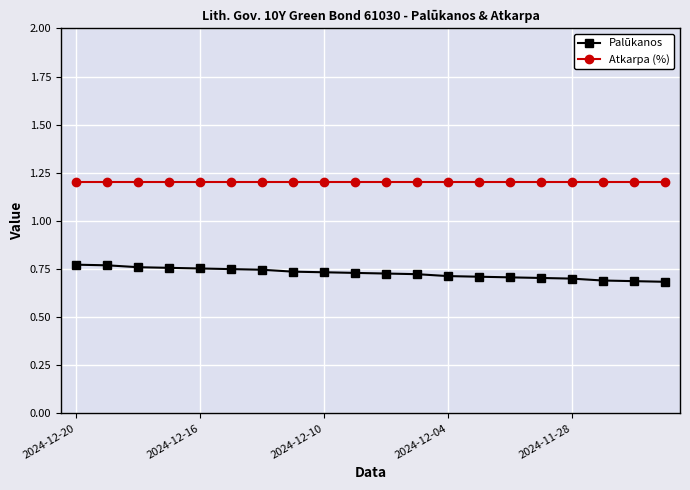

True or false: Atkarpa (%) and Palūkanos cross at least once.

False